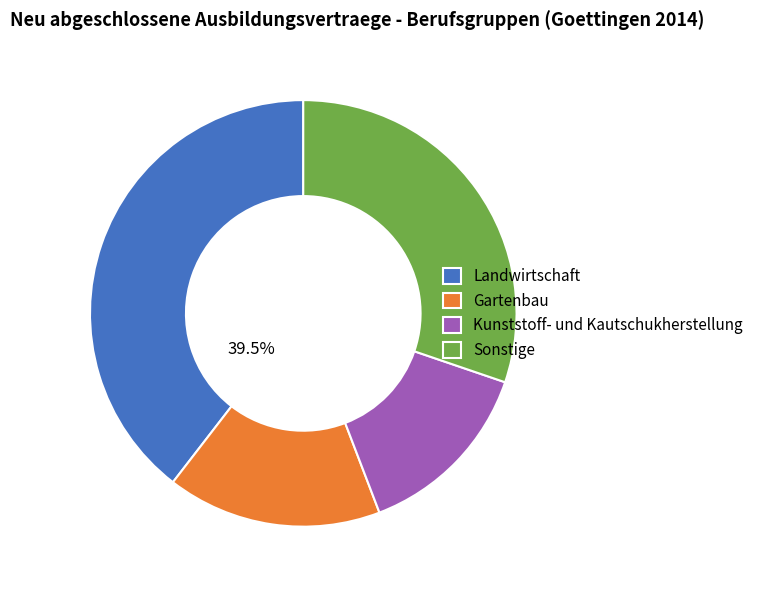

Which slice is the smallest?

Kunststoff- und Kautschukherstellung